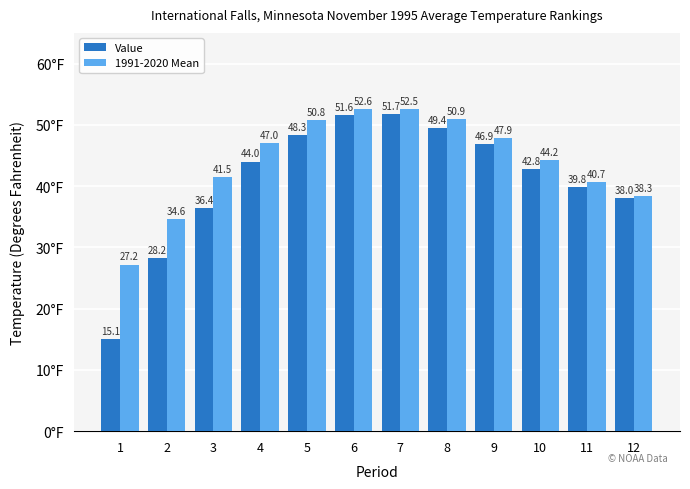

The value of 1991-2020 Mean at 12 is 38.3. True or false?

True